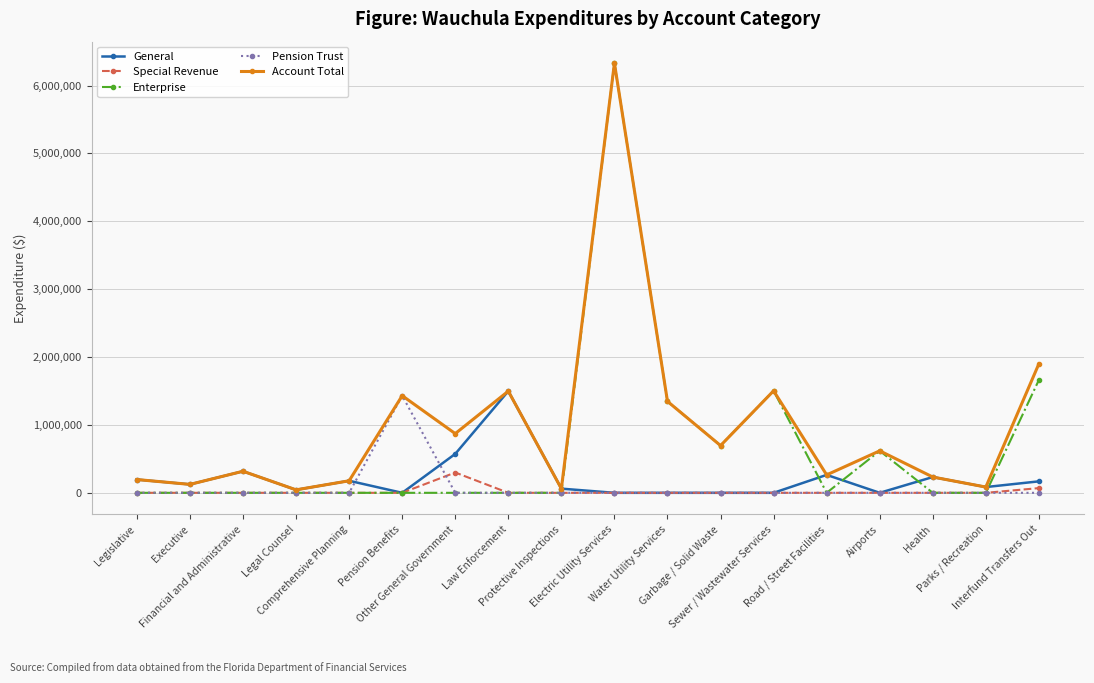

What is the highest value of the General series?

1498015